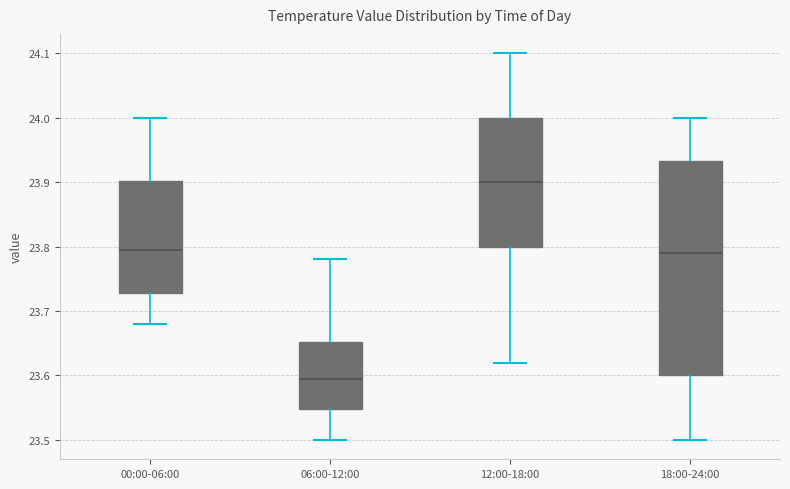

Where does the median line of the box for 18:00-24:00 sit on the y-axis? The values are not printed on the chart, so give them approximately, as read against the axis.

23.79